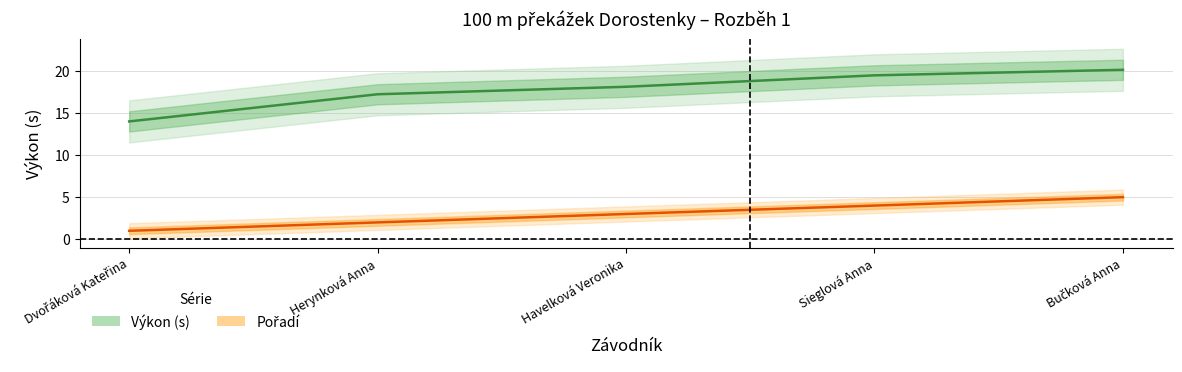

Read the Pořadí value at Dvořáková Kateřina.

1.0